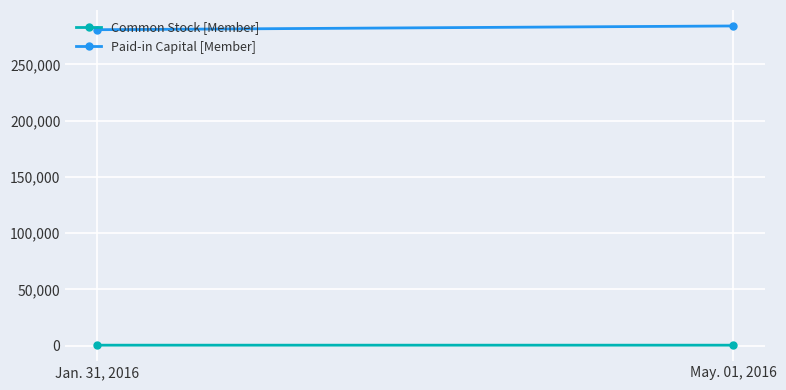

The value of Paid-in Capital [Member] at Jan. 31, 2016 is 414618. True or false?

False